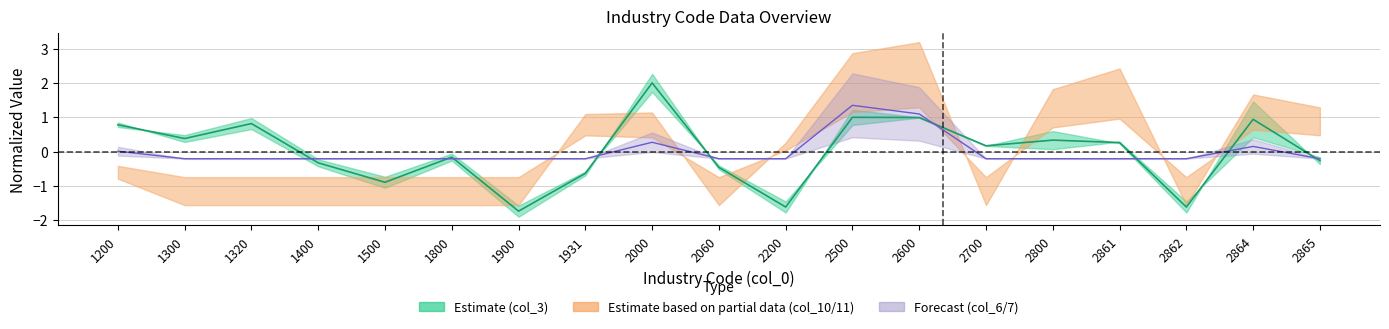

At which label is the value closest to 0?

1800